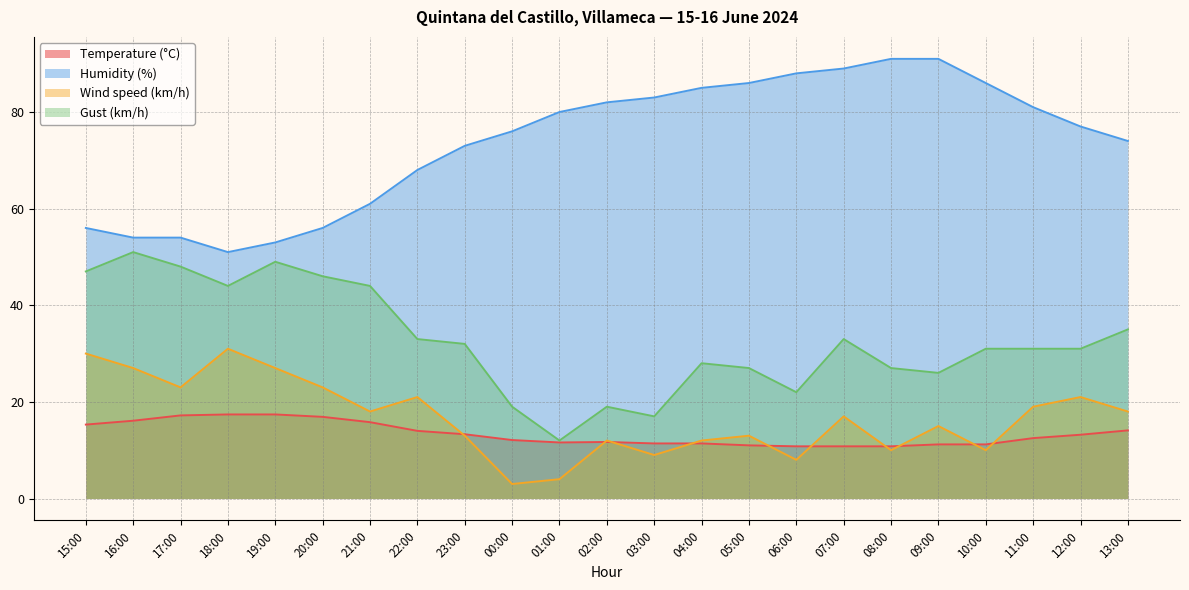

Read the Humidity (%) value at 18:00.

51.0